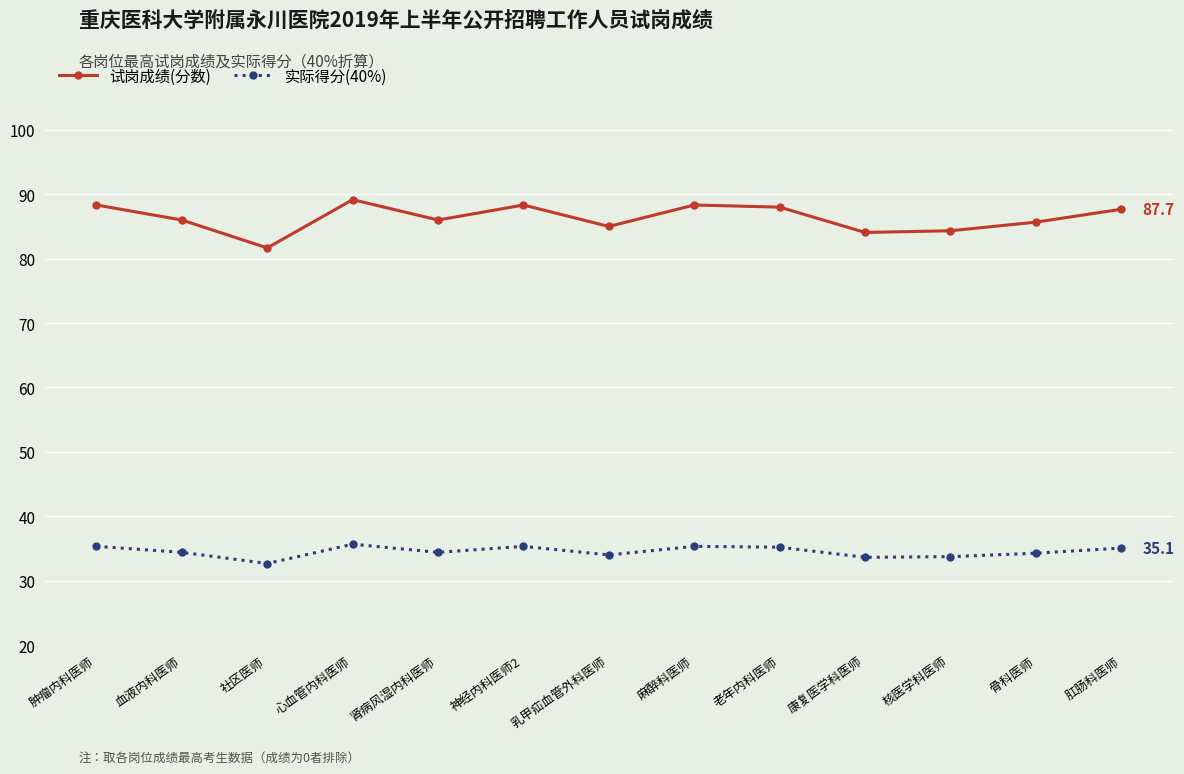

The 试岗成绩(分数) series shows 88.3 at 麻醉科医师. True or false?

True